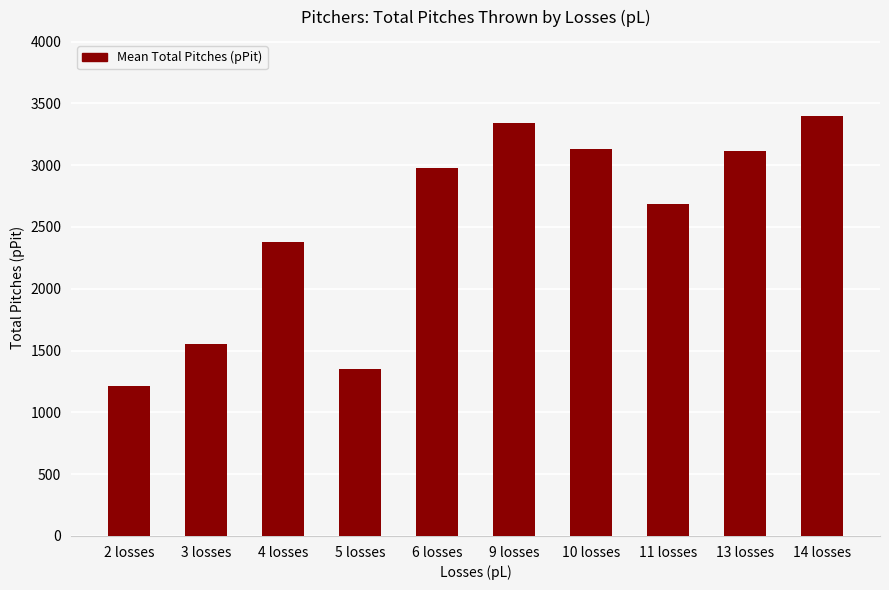

True or false: the data shows 3401 at 14 losses.

True